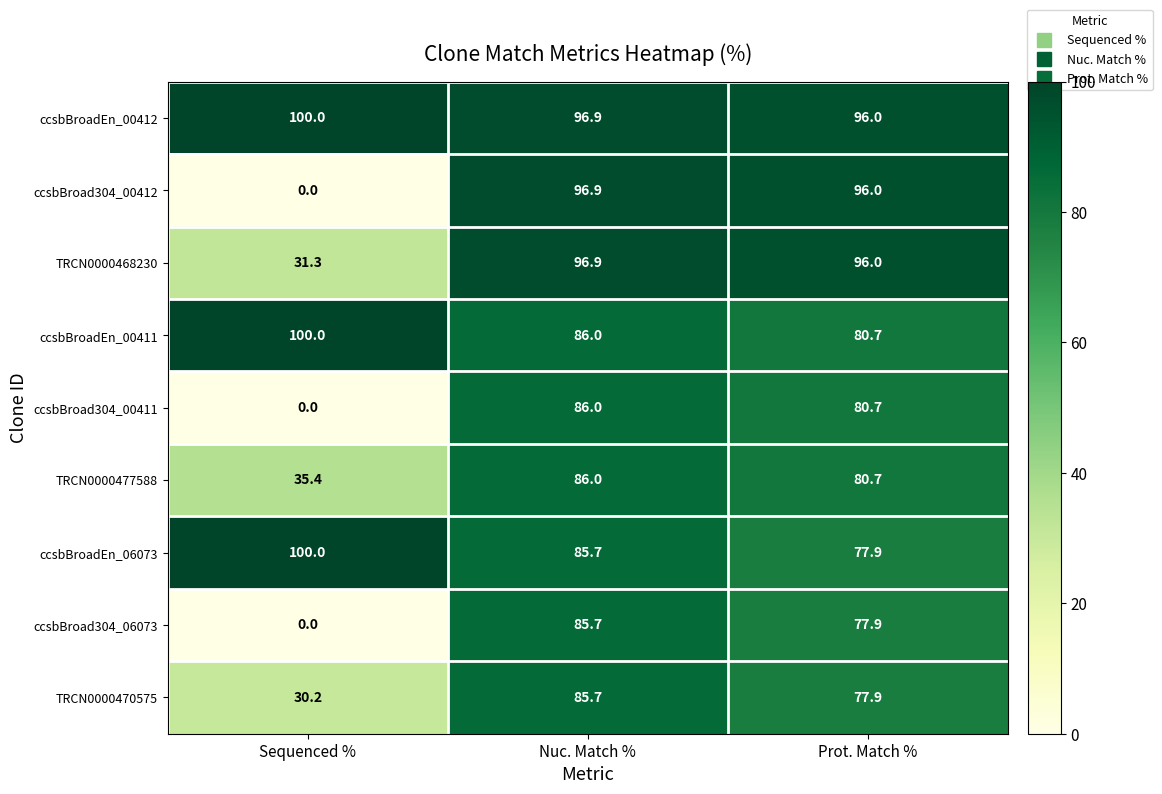

What is the highest value of the ccsbBroad304_00411 series?

86.0